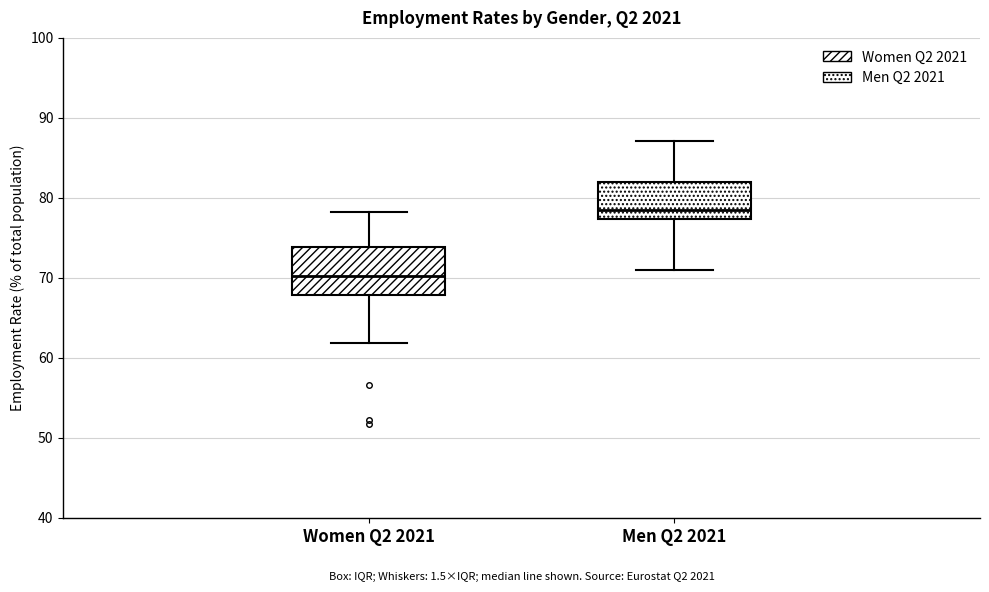

Comparing the boxes themselves (not the whiskers), which one is the tallest?

Women Q2 2021